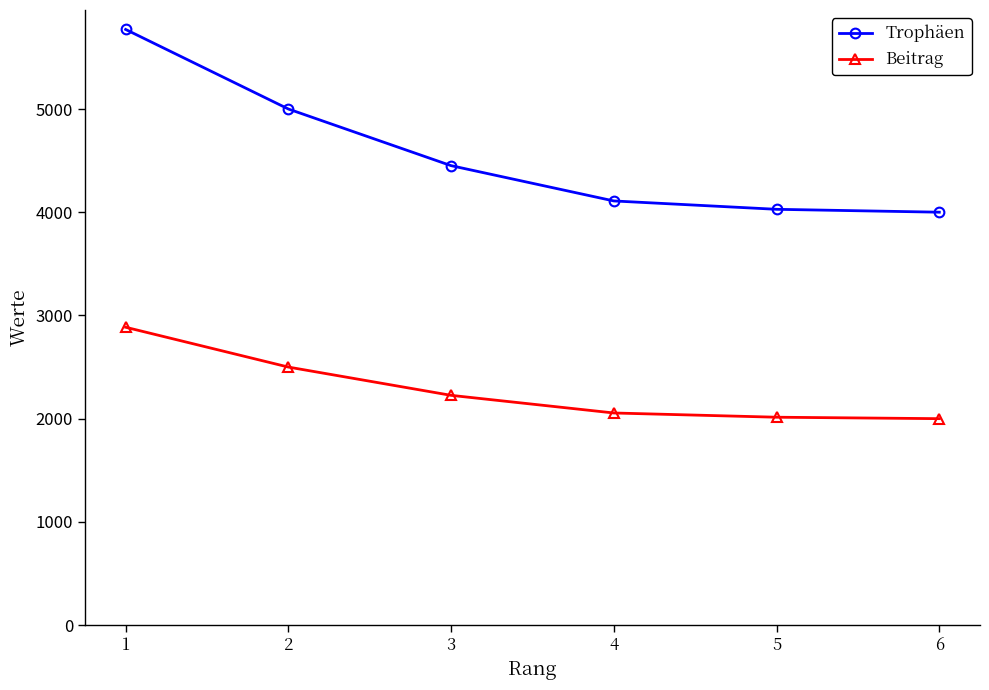

True or false: Trophäen and Beitrag intersect in this chart.

False